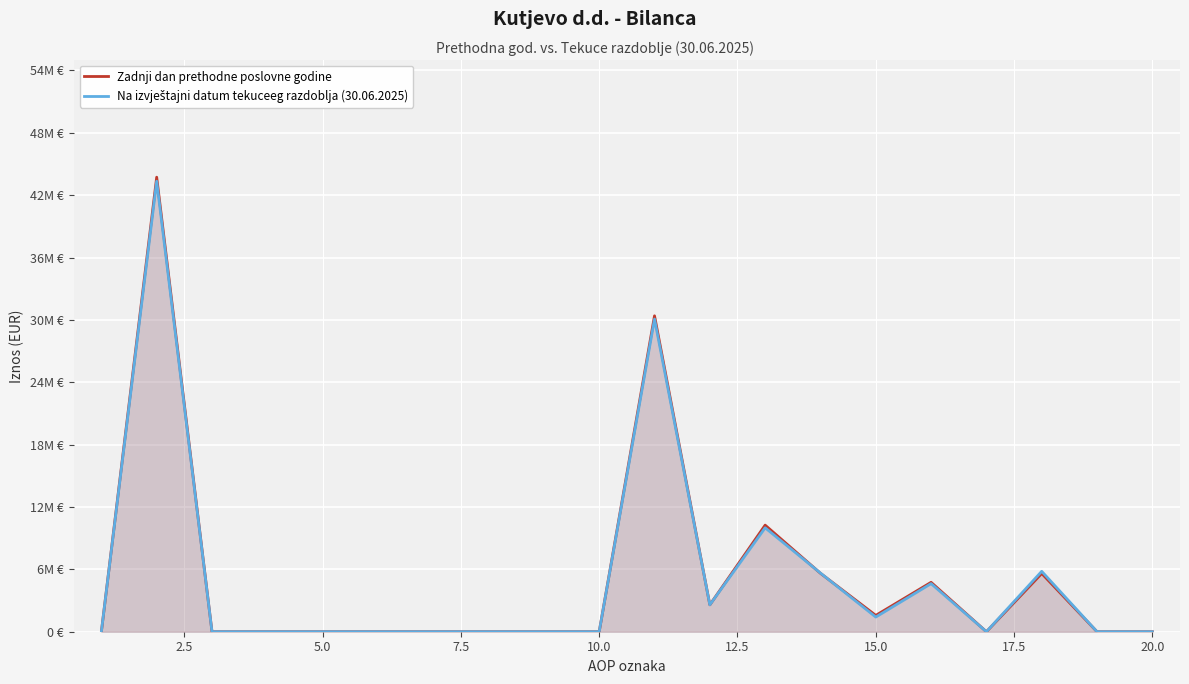

Which series ends up on top after the final intersection of Na izvještajni datum tekuceeg razdoblja (30.06.2025) and Zadnji dan prethodne poslovne godine?

Zadnji dan prethodne poslovne godine